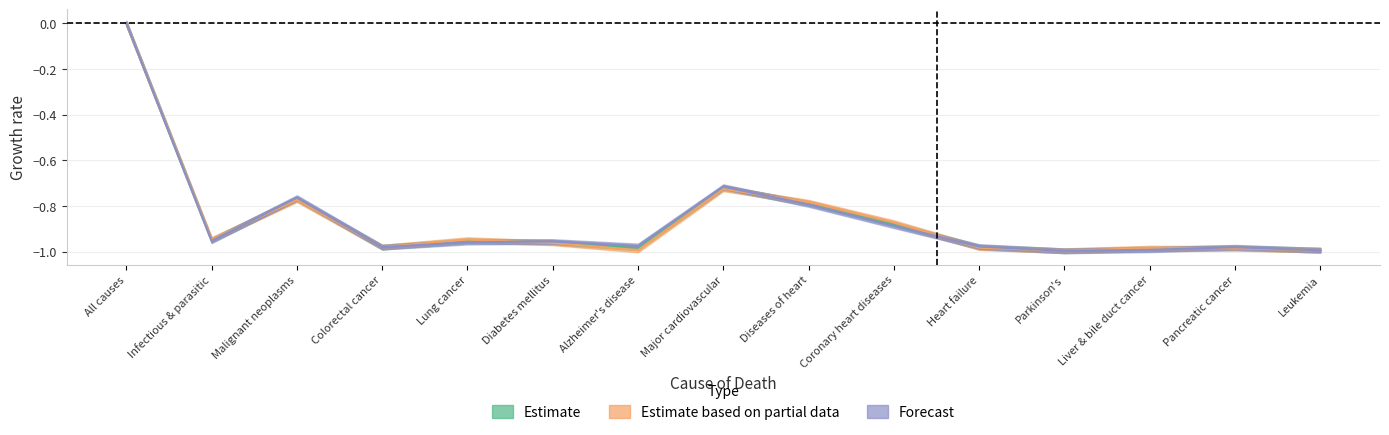

Where is Estimate nearest to the value 0?

All causes